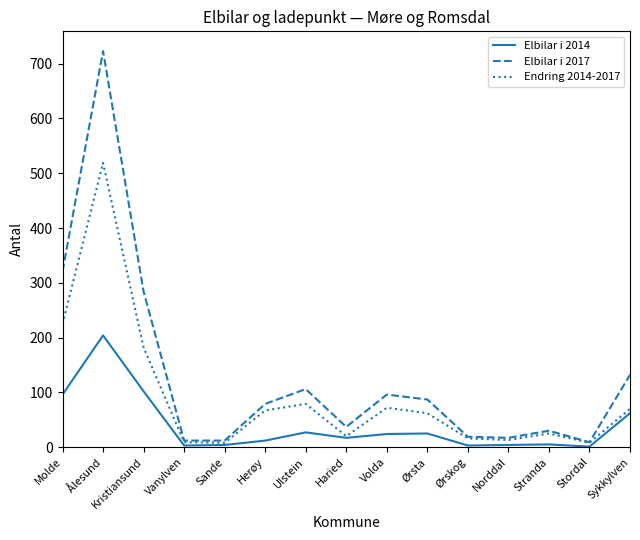

True or false: Elbilar i 2017 has a value of 87 at Ørsta.

True